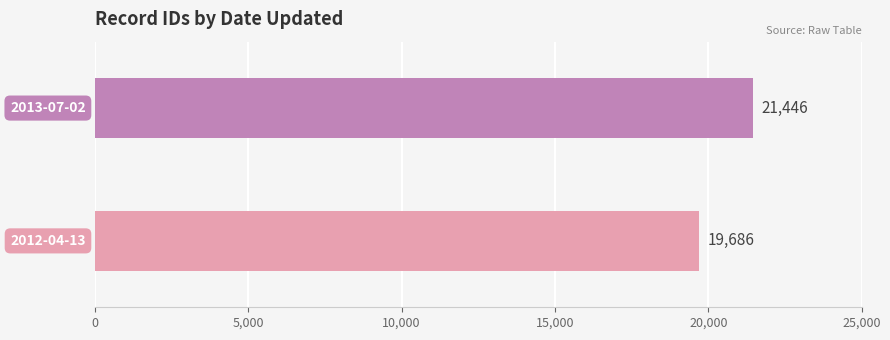

Reading bottom to top, extract all data points from this chart.

19686	21446